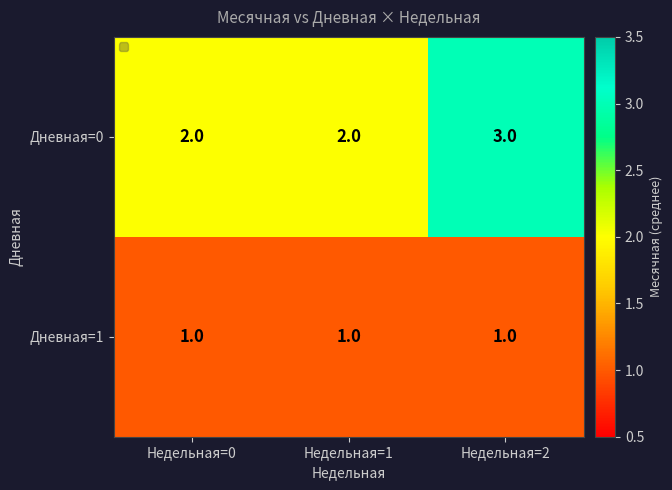

Which series has the widest spread of values?

Дневная=0